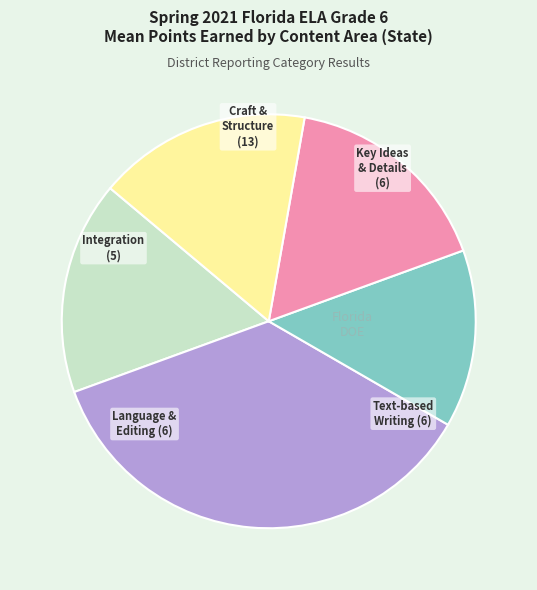

Is there any slice that represents more than half of the pie?

No